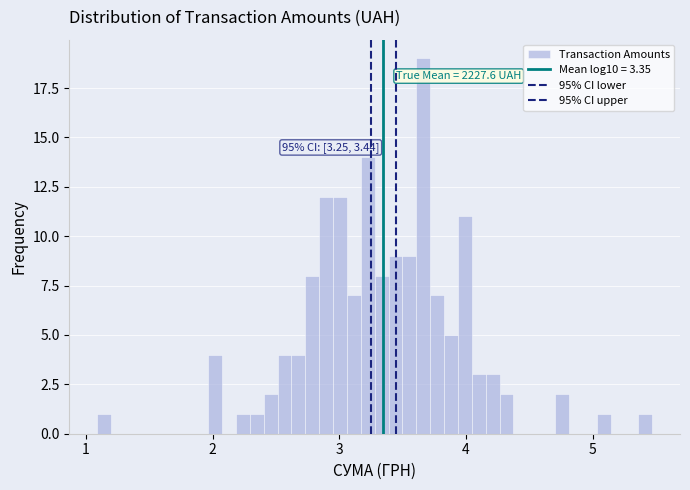

Around what value on the x-axis is the tallest bar? Give the approximate position of its centre, as read against the axis.

3.7